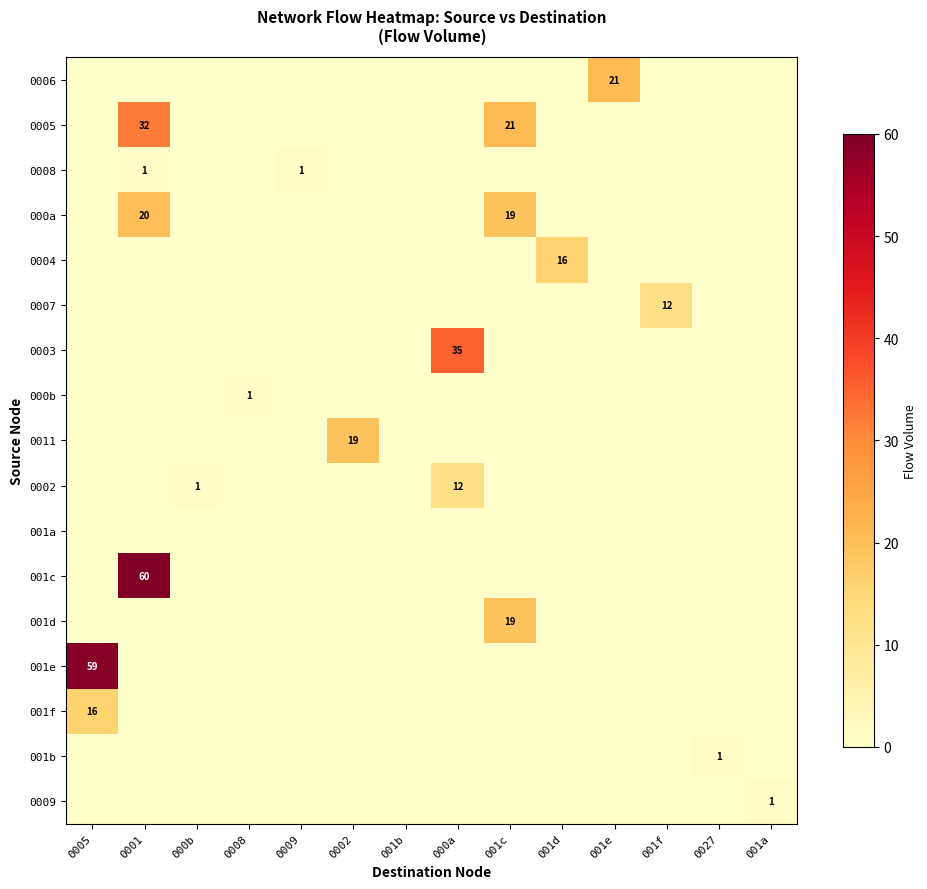

At 0005, list the series in order from smallest to largest.

0006, 0005, 0008, 000a, 0004, 0007, 0003, 000b, 0011, 0002, 001a, 001c, 001d, 001b, 0009, 001f, 001e